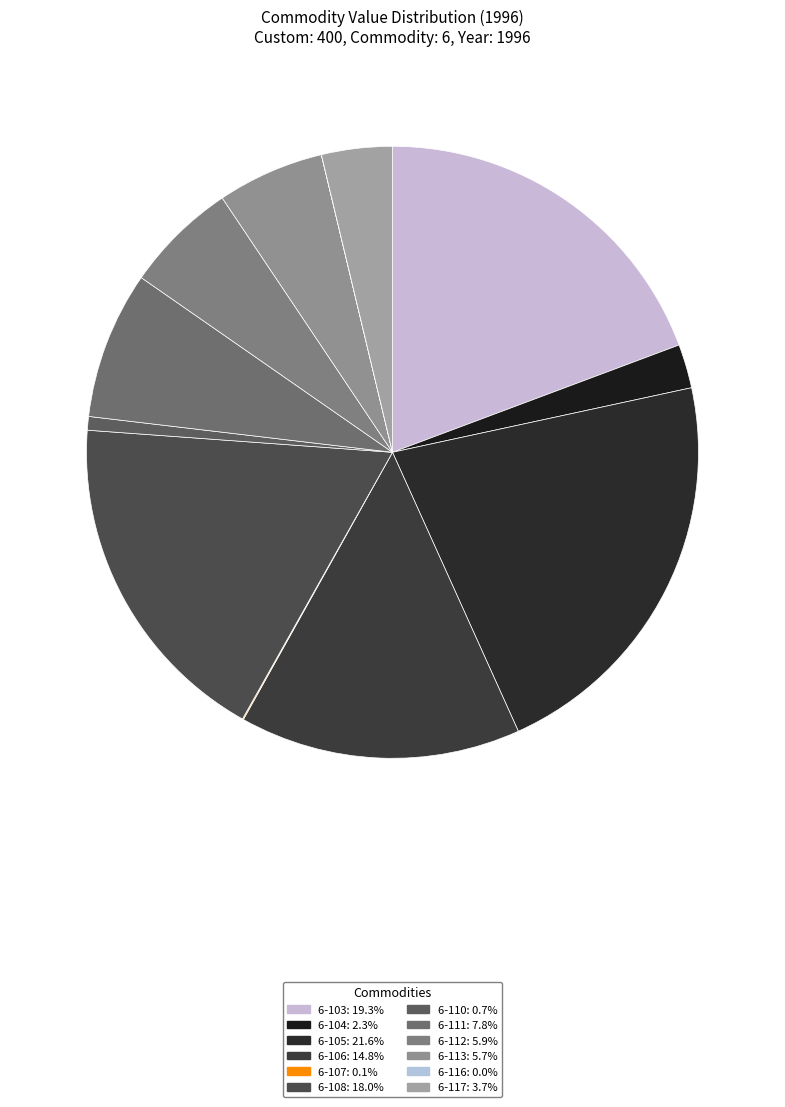

Which has a higher value, 6-113 or 6-111?

6-111